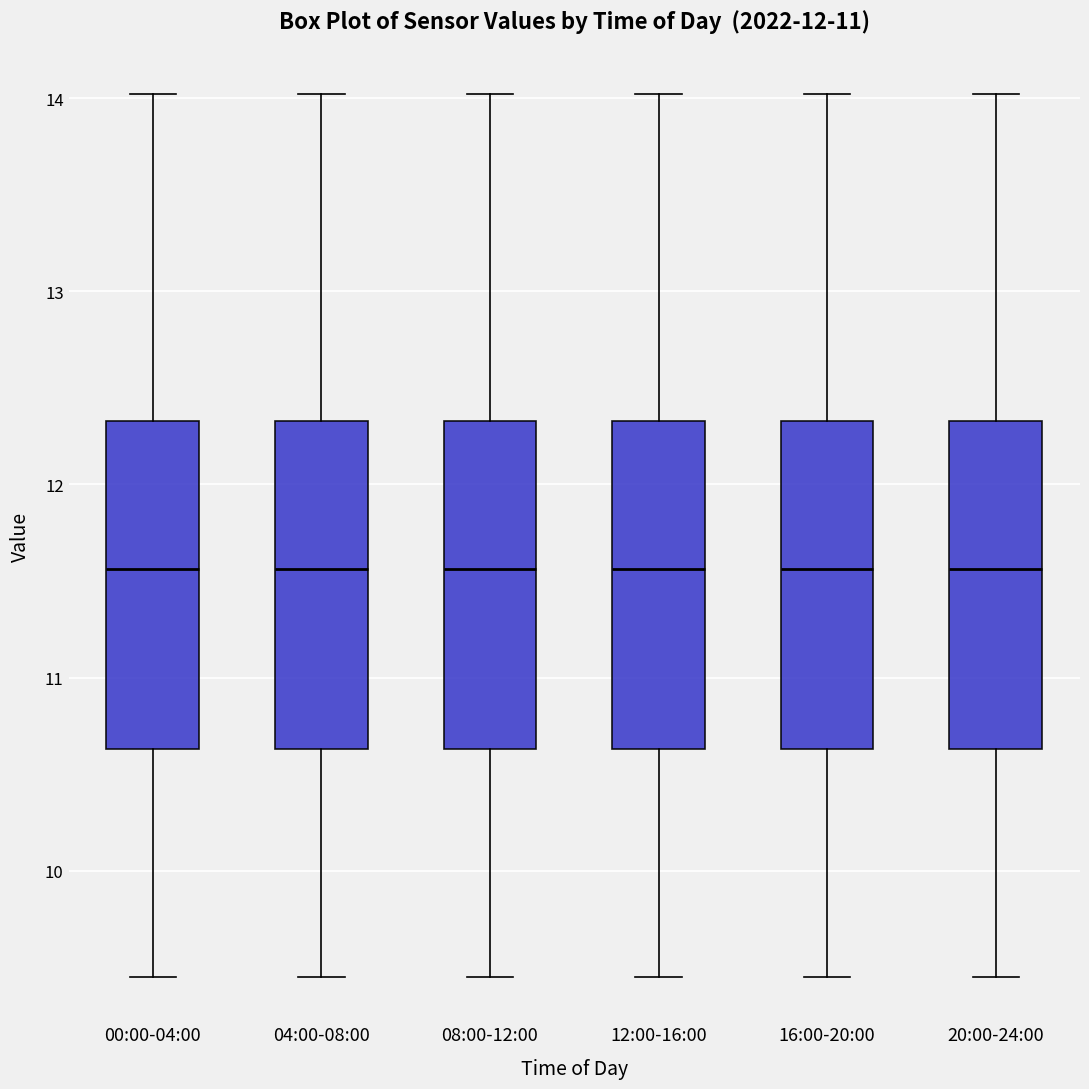

Where does the lower whisker of the box for 04:00-08:00 end on the y-axis? The values are not printed on the chart, so give them approximately, as read against the axis.

9.5